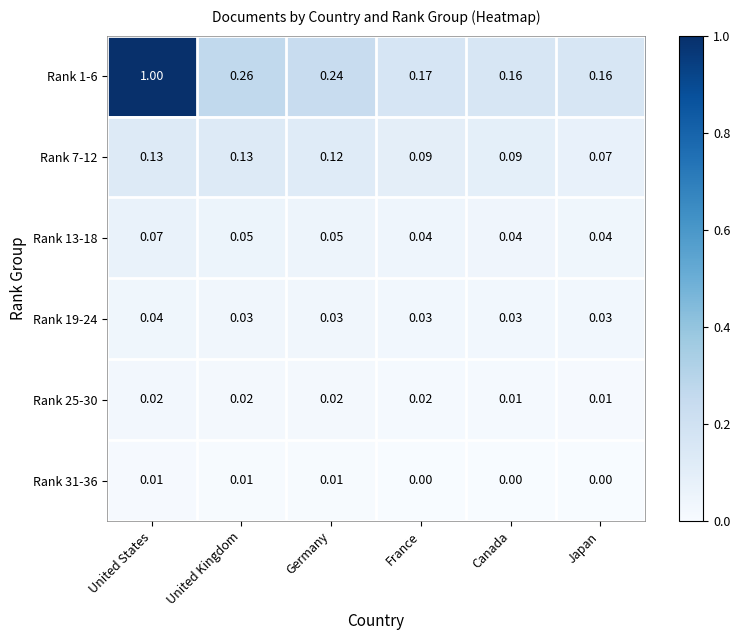

Which series has the widest spread of values?

Rank 1-6